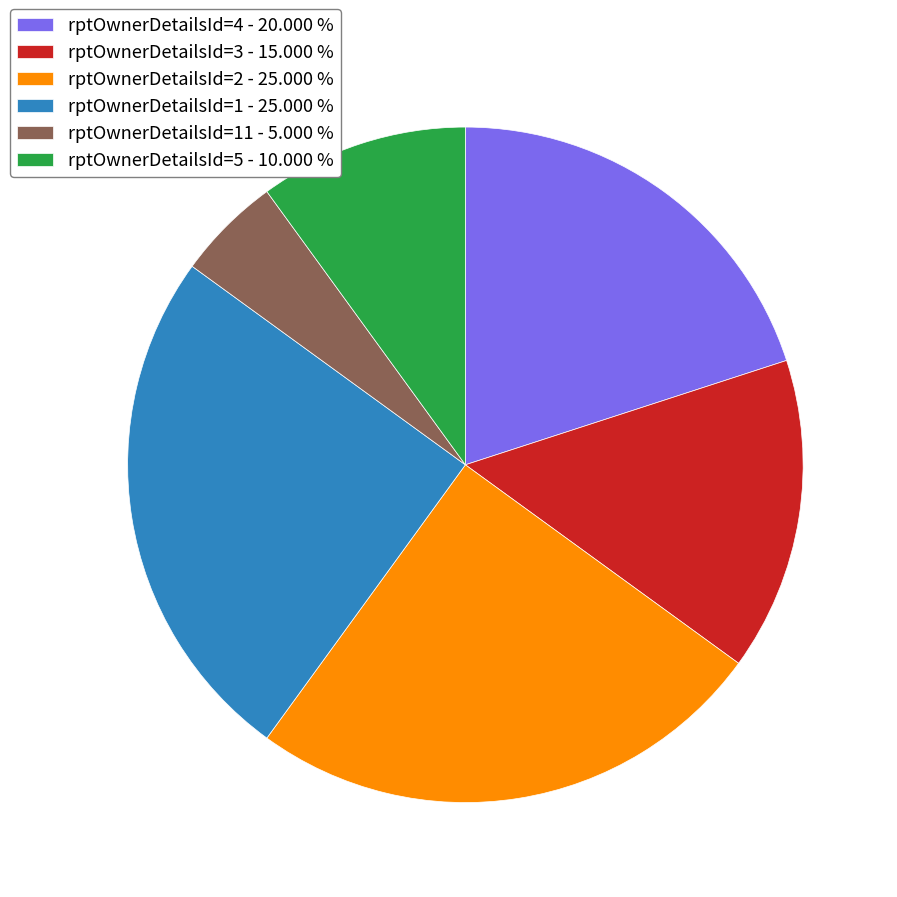

Which category has the smallest portion of the pie?

rptOwnerDetailsId=11 - 5.000 %